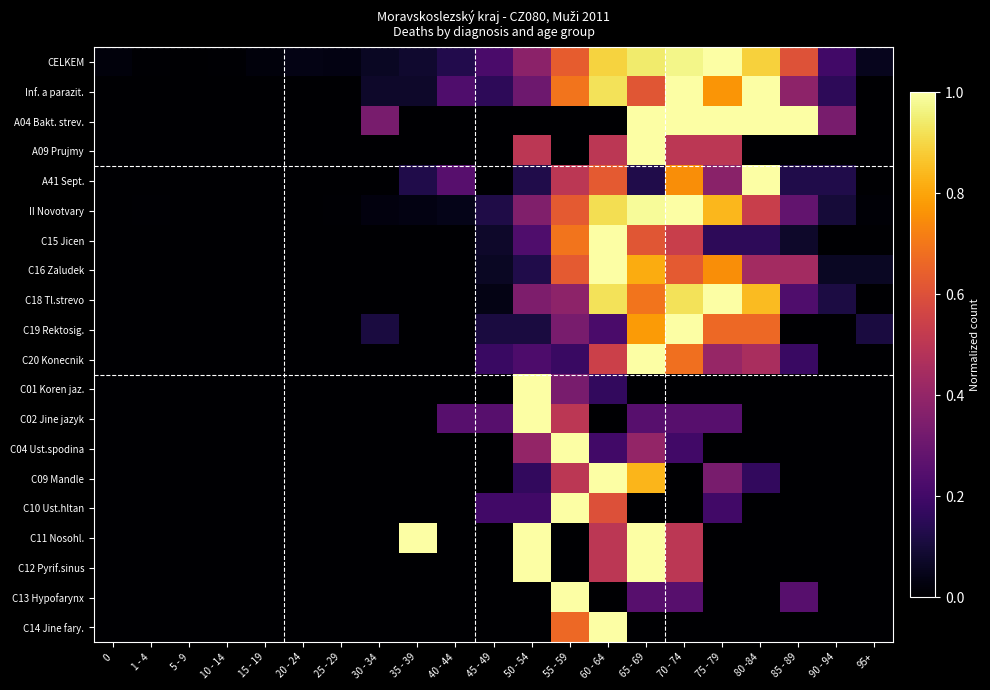

Reading right to left, transcribe all the data shown in this chart.

CELKEM: 95+=0.1	90 - 94=0.2	85 - 89=0.6	80 -84=0.9	75 - 79=1.0	70 - 74=1.0	65 - 69=0.9	60 - 64=0.9	55 - 59=0.6	50 - 54=0.4	45 - 49=0.2	40 - 44=0.1	35 - 39=0.1	30 - 34=0.1	25 - 29=0.0	20 - 24=0.0	15 - 19=0.0	10 - 14=0.0	5 - 9=0.0	1 - 4=0.0	0=0.0
Inf. a parazit.: 95+=0.0	90 - 94=0.2	85 - 89=0.4	80 -84=1.0	75 - 79=0.8	70 - 74=1.0	65 - 69=0.6	60 - 64=0.9	55 - 59=0.7	50 - 54=0.3	45 - 49=0.2	40 - 44=0.2	35 - 39=0.1	30 - 34=0.1	25 - 29=0.0	20 - 24=0.0	15 - 19=0.0	10 - 14=0.0	5 - 9=0.0	1 - 4=0.0	0=0.0
A04 Bakt. strev.: 95+=0.0	90 - 94=0.3	85 - 89=1.0	80 -84=1.0	75 - 79=1.0	70 - 74=1.0	65 - 69=1.0	60 - 64=0.0	55 - 59=0.0	50 - 54=0.0	45 - 49=0.0	40 - 44=0.0	35 - 39=0.0	30 - 34=0.3	25 - 29=0.0	20 - 24=0.0	15 - 19=0.0	10 - 14=0.0	5 - 9=0.0	1 - 4=0.0	0=0.0
A09 Prujmy: 95+=0.0	90 - 94=0.0	85 - 89=0.0	80 -84=0.0	75 - 79=0.5	70 - 74=0.5	65 - 69=1.0	60 - 64=0.5	55 - 59=0.0	50 - 54=0.5	45 - 49=0.0	40 - 44=0.0	35 - 39=0.0	30 - 34=0.0	25 - 29=0.0	20 - 24=0.0	15 - 19=0.0	10 - 14=0.0	5 - 9=0.0	1 - 4=0.0	0=0.0
A41 Sept.: 95+=0.0	90 - 94=0.1	85 - 89=0.1	80 -84=1.0	75 - 79=0.4	70 - 74=0.8	65 - 69=0.1	60 - 64=0.6	55 - 59=0.5	50 - 54=0.1	45 - 49=0.0	40 - 44=0.2	35 - 39=0.1	30 - 34=0.0	25 - 29=0.0	20 - 24=0.0	15 - 19=0.0	10 - 14=0.0	5 - 9=0.0	1 - 4=0.0	0=0.0
II Novotvary: 95+=0.0	90 - 94=0.1	85 - 89=0.3	80 -84=0.5	75 - 79=0.8	70 - 74=1.0	65 - 69=1.0	60 - 64=0.9	55 - 59=0.6	50 - 54=0.4	45 - 49=0.1	40 - 44=0.0	35 - 39=0.0	30 - 34=0.0	25 - 29=0.0	20 - 24=0.0	15 - 19=0.0	10 - 14=0.0	5 - 9=0.0	1 - 4=0.0	0=0.0
C15 Jicen: 95+=0.0	90 - 94=0.0	85 - 89=0.1	80 -84=0.2	75 - 79=0.2	70 - 74=0.5	65 - 69=0.6	60 - 64=1.0	55 - 59=0.7	50 - 54=0.2	45 - 49=0.1	40 - 44=0.0	35 - 39=0.0	30 - 34=0.0	25 - 29=0.0	20 - 24=0.0	15 - 19=0.0	10 - 14=0.0	5 - 9=0.0	1 - 4=0.0	0=0.0
C16 Zaludek: 95+=0.1	90 - 94=0.1	85 - 89=0.4	80 -84=0.4	75 - 79=0.8	70 - 74=0.6	65 - 69=0.8	60 - 64=1.0	55 - 59=0.6	50 - 54=0.1	45 - 49=0.1	40 - 44=0.0	35 - 39=0.0	30 - 34=0.0	25 - 29=0.0	20 - 24=0.0	15 - 19=0.0	10 - 14=0.0	5 - 9=0.0	1 - 4=0.0	0=0.0
C18 Tl.strevo: 95+=0.0	90 - 94=0.1	85 - 89=0.2	80 -84=0.8	75 - 79=1.0	70 - 74=0.9	65 - 69=0.7	60 - 64=0.9	55 - 59=0.4	50 - 54=0.3	45 - 49=0.0	40 - 44=0.0	35 - 39=0.0	30 - 34=0.0	25 - 29=0.0	20 - 24=0.0	15 - 19=0.0	10 - 14=0.0	5 - 9=0.0	1 - 4=0.0	0=0.0
C19 Rektosig.: 95+=0.1	90 - 94=0.0	85 - 89=0.0	80 -84=0.7	75 - 79=0.7	70 - 74=1.0	65 - 69=0.8	60 - 64=0.2	55 - 59=0.3	50 - 54=0.1	45 - 49=0.1	40 - 44=0.0	35 - 39=0.0	30 - 34=0.1	25 - 29=0.0	20 - 24=0.0	15 - 19=0.0	10 - 14=0.0	5 - 9=0.0	1 - 4=0.0	0=0.0
C20 Konecnik: 95+=0.0	90 - 94=0.0	85 - 89=0.2	80 -84=0.5	75 - 79=0.4	70 - 74=0.7	65 - 69=1.0	60 - 64=0.5	55 - 59=0.2	50 - 54=0.2	45 - 49=0.2	40 - 44=0.0	35 - 39=0.0	30 - 34=0.0	25 - 29=0.0	20 - 24=0.0	15 - 19=0.0	10 - 14=0.0	5 - 9=0.0	1 - 4=0.0	0=0.0
C01 Koren jaz.: 95+=0.0	90 - 94=0.0	85 - 89=0.0	80 -84=0.0	75 - 79=0.0	70 - 74=0.0	65 - 69=0.0	60 - 64=0.2	55 - 59=0.3	50 - 54=1.0	45 - 49=0.0	40 - 44=0.0	35 - 39=0.0	30 - 34=0.0	25 - 29=0.0	20 - 24=0.0	15 - 19=0.0	10 - 14=0.0	5 - 9=0.0	1 - 4=0.0	0=0.0
C02 Jine jazyk: 95+=0.0	90 - 94=0.0	85 - 89=0.0	80 -84=0.0	75 - 79=0.2	70 - 74=0.2	65 - 69=0.2	60 - 64=0.0	55 - 59=0.5	50 - 54=1.0	45 - 49=0.2	40 - 44=0.2	35 - 39=0.0	30 - 34=0.0	25 - 29=0.0	20 - 24=0.0	15 - 19=0.0	10 - 14=0.0	5 - 9=0.0	1 - 4=0.0	0=0.0
C04 Ust.spodina: 95+=0.0	90 - 94=0.0	85 - 89=0.0	80 -84=0.0	75 - 79=0.0	70 - 74=0.2	65 - 69=0.4	60 - 64=0.2	55 - 59=1.0	50 - 54=0.4	45 - 49=0.0	40 - 44=0.0	35 - 39=0.0	30 - 34=0.0	25 - 29=0.0	20 - 24=0.0	15 - 19=0.0	10 - 14=0.0	5 - 9=0.0	1 - 4=0.0	0=0.0
C09 Mandle: 95+=0.0	90 - 94=0.0	85 - 89=0.0	80 -84=0.2	75 - 79=0.3	70 - 74=0.0	65 - 69=0.8	60 - 64=1.0	55 - 59=0.5	50 - 54=0.2	45 - 49=0.0	40 - 44=0.0	35 - 39=0.0	30 - 34=0.0	25 - 29=0.0	20 - 24=0.0	15 - 19=0.0	10 - 14=0.0	5 - 9=0.0	1 - 4=0.0	0=0.0
C10 Ust.hltan: 95+=0.0	90 - 94=0.0	85 - 89=0.0	80 -84=0.0	75 - 79=0.2	70 - 74=0.0	65 - 69=0.0	60 - 64=0.6	55 - 59=1.0	50 - 54=0.2	45 - 49=0.2	40 - 44=0.0	35 - 39=0.0	30 - 34=0.0	25 - 29=0.0	20 - 24=0.0	15 - 19=0.0	10 - 14=0.0	5 - 9=0.0	1 - 4=0.0	0=0.0
C11 Nosohl.: 95+=0.0	90 - 94=0.0	85 - 89=0.0	80 -84=0.0	75 - 79=0.0	70 - 74=0.5	65 - 69=1.0	60 - 64=0.5	55 - 59=0.0	50 - 54=1.0	45 - 49=0.0	40 - 44=0.0	35 - 39=1.0	30 - 34=0.0	25 - 29=0.0	20 - 24=0.0	15 - 19=0.0	10 - 14=0.0	5 - 9=0.0	1 - 4=0.0	0=0.0
C12 Pyrif.sinus: 95+=0.0	90 - 94=0.0	85 - 89=0.0	80 -84=0.0	75 - 79=0.0	70 - 74=0.5	65 - 69=1.0	60 - 64=0.5	55 - 59=0.0	50 - 54=1.0	45 - 49=0.0	40 - 44=0.0	35 - 39=0.0	30 - 34=0.0	25 - 29=0.0	20 - 24=0.0	15 - 19=0.0	10 - 14=0.0	5 - 9=0.0	1 - 4=0.0	0=0.0
C13 Hypofarynx: 95+=0.0	90 - 94=0.0	85 - 89=0.2	80 -84=0.0	75 - 79=0.0	70 - 74=0.2	65 - 69=0.2	60 - 64=0.0	55 - 59=1.0	50 - 54=0.0	45 - 49=0.0	40 - 44=0.0	35 - 39=0.0	30 - 34=0.0	25 - 29=0.0	20 - 24=0.0	15 - 19=0.0	10 - 14=0.0	5 - 9=0.0	1 - 4=0.0	0=0.0
C14 Jine fary.: 95+=0.0	90 - 94=0.0	85 - 89=0.0	80 -84=0.0	75 - 79=0.0	70 - 74=0.0	65 - 69=0.0	60 - 64=1.0	55 - 59=0.7	50 - 54=0.0	45 - 49=0.0	40 - 44=0.0	35 - 39=0.0	30 - 34=0.0	25 - 29=0.0	20 - 24=0.0	15 - 19=0.0	10 - 14=0.0	5 - 9=0.0	1 - 4=0.0	0=0.0